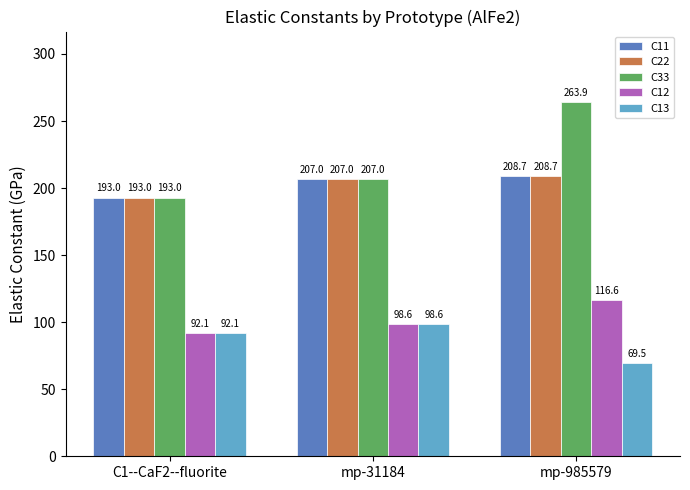

What is the sum of the C11 values at C1--CaF2--fluorite and mp-31184?

399.9